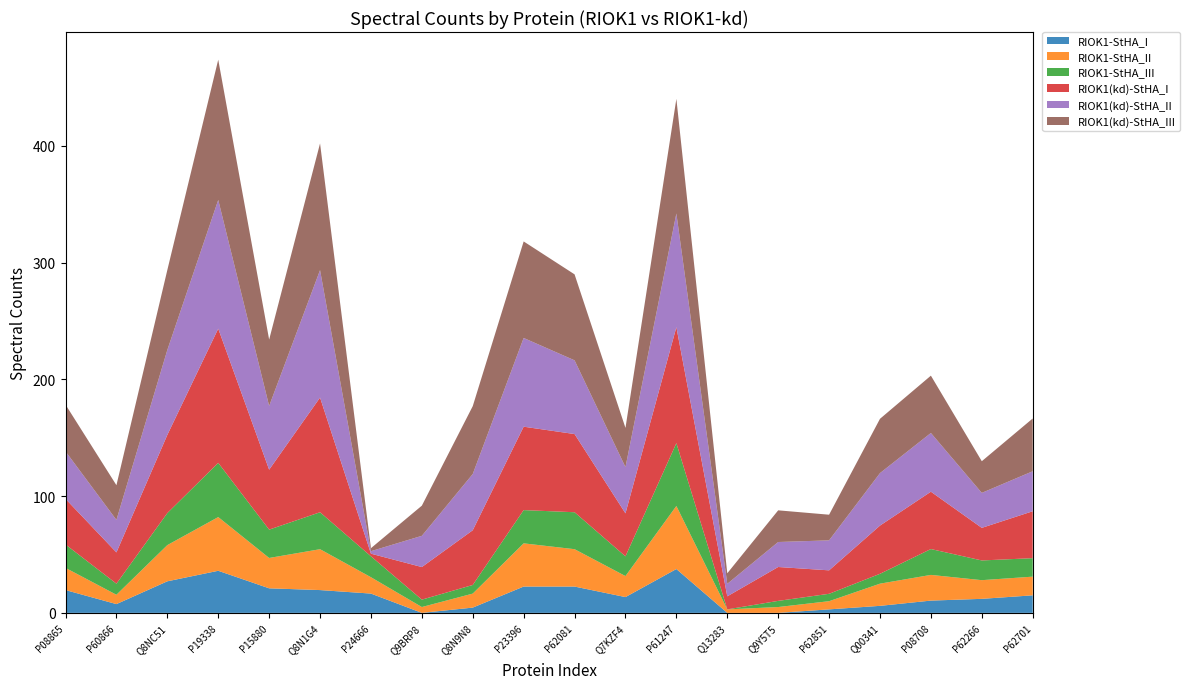

Reading left to right, list all the values displayed in this chart.

RIOK1-StHA_I: P08865=19.5	P60866=7.5	Q8NC51=27.0	P19338=36.0	P15880=21.0	Q8N1G4=19.5	P24666=16.5	Q9BRP8=0.0	Q8N9N8=4.5	P23396=22.5	P62081=22.5	Q7KZF4=13.5	P61247=37.5	Q13283=0.0	Q9Y5T5=0.0	P62851=3.0	Q00341=6.0	P08708=10.5	P62266=12.0	P62701=15.0
RIOK1-StHA_II: P08865=19.0	P60866=8.0	Q8NC51=31.0	P19338=46.0	P15880=26.0	Q8N1G4=35.0	P24666=14.0	Q9BRP8=5.0	Q8N9N8=12.0	P23396=37.0	P62081=32.0	Q7KZF4=18.0	P61247=54.0	Q13283=3.0	Q9Y5T5=5.0	P62851=7.0	Q00341=19.0	P08708=22.0	P62266=16.0	P62701=16.0
RIOK1-StHA_III: P08865=20.0	P60866=9.5	Q8NC51=27.4	P19338=46.4	P15880=24.3	Q8N1G4=31.6	P24666=17.9	Q9BRP8=6.3	Q8N9N8=7.4	P23396=28.5	P62081=31.6	Q7KZF4=16.9	P61247=53.8	Q13283=0.0	Q9Y5T5=5.3	P62851=6.3	Q00341=8.4	P08708=22.1	P62266=16.9	P62701=15.8
RIOK1(kd)-StHA_I: P08865=39.1	P60866=26.8	Q8NC51=67.0	P19338=114.9	P15880=51.3	Q8N1G4=98.2	P24666=2.2	Q9BRP8=27.9	Q8N9N8=46.9	P23396=71.4	P62081=67.0	Q7KZF4=36.8	P61247=99.3	Q13283=11.2	Q9Y5T5=29.0	P62851=20.1	Q00341=41.3	P08708=49.1	P62266=27.9	P62701=40.2
RIOK1(kd)-StHA_II: P08865=40.7	P60866=27.8	Q8NC51=72.8	P19338=110.2	P15880=54.6	Q8N1G4=109.1	P24666=2.1	Q9BRP8=26.8	Q8N9N8=48.1	P23396=76.0	P62081=63.1	Q7KZF4=39.6	P61247=97.4	Q13283=10.7	Q9Y5T5=21.4	P62851=25.7	Q00341=44.9	P08708=50.3	P62266=30.0	P62701=34.2
RIOK1(kd)-StHA_III: P08865=40.0	P60866=29.7	Q8NC51=68.5	P19338=120.1	P15880=56.8	Q8N1G4=108.5	P24666=2.6	Q9BRP8=25.8	Q8N9N8=58.1	P23396=82.7	P62081=73.6	Q7KZF4=33.6	P61247=98.2	Q13283=9.0	Q9Y5T5=27.1	P62851=22.0	Q00341=46.5	P08708=49.1	P62266=27.1	P62701=45.2